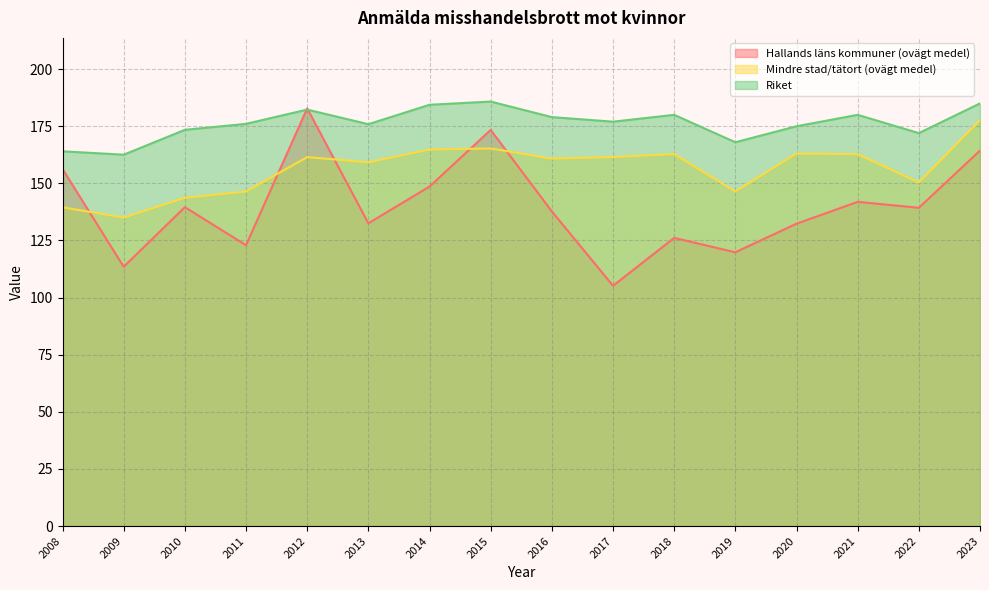

Count the number of categories in the chart.

16